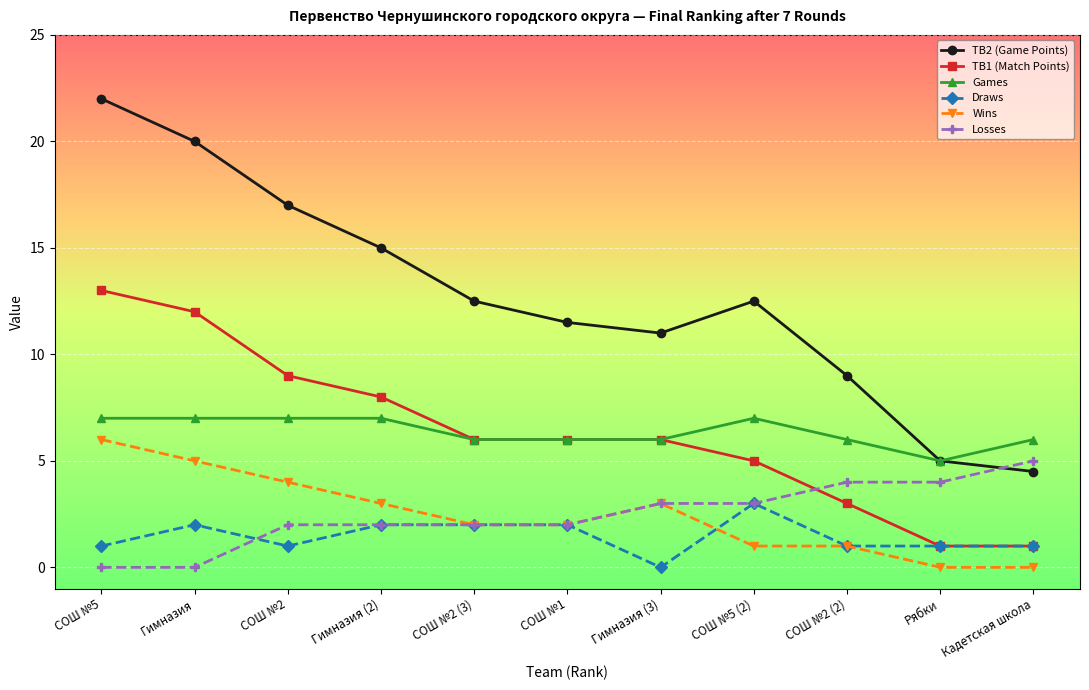

Which series has the largest total across all categories?

TB2 (Game Points)